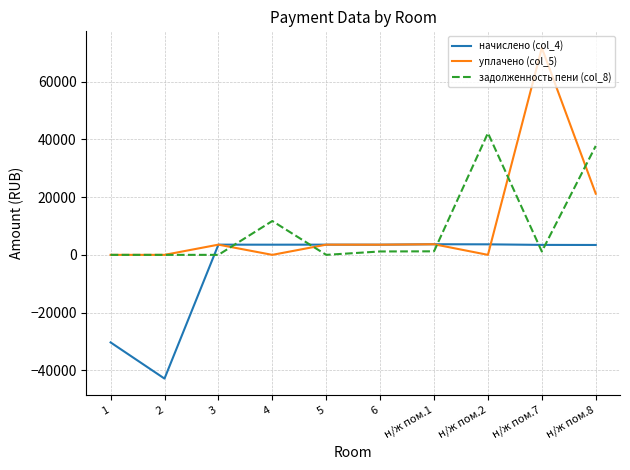

Between 4 and н/ж пом.8, which series saw the biggest shift?

задолженность пени (col_8)